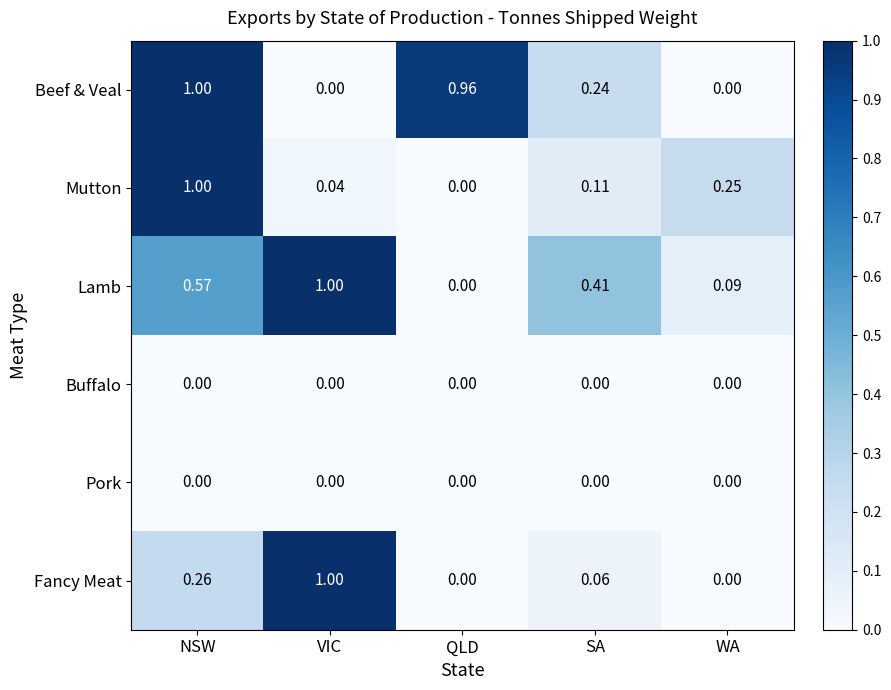

Where is Lamb nearest to the value 0?

QLD